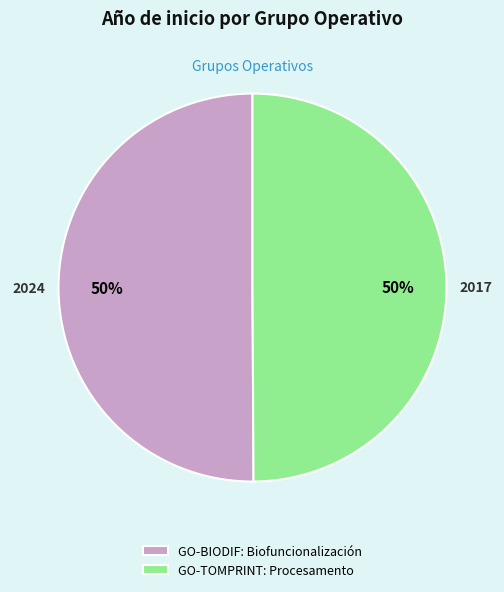

What is the ratio of the value at GO-TOMPRINT: Procesamento to the value at GO-BIODIF: Biofuncionalización?

1.0